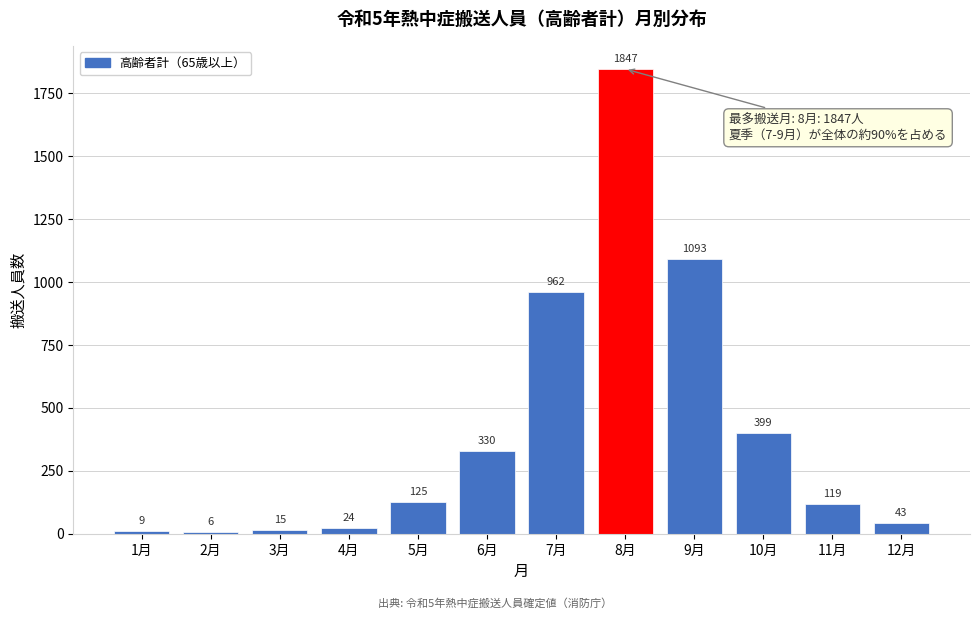

Reading right to left, list all the values displayed in this chart.

12月=43	11月=119	10月=399	9月=1093	8月=1847	7月=962	6月=330	5月=125	4月=24	3月=15	2月=6	1月=9